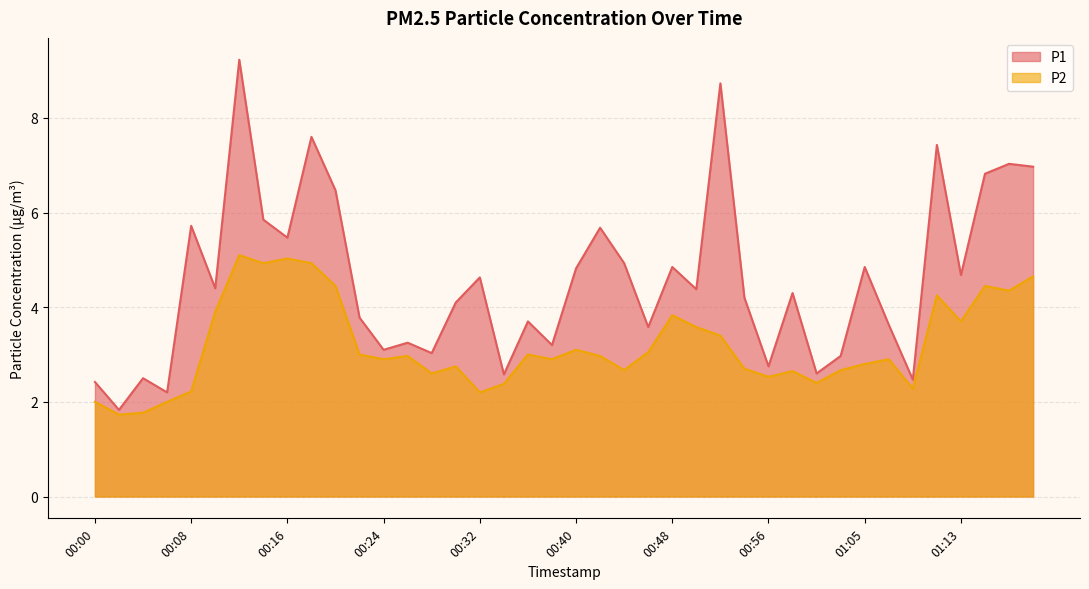

Reading left to right, what are all the values shown in this chart?

P1: 00:00=2.4	00:02=1.8	00:04=2.5	00:06=2.2	00:08=5.7	00:10=4.4	00:12=9.2	00:14=5.8	00:16=5.5	00:18=7.6	00:20=6.5	00:22=3.8	00:24=3.1	00:26=3.2	00:28=3.0	00:30=4.1	00:32=4.6	00:34=2.6	00:36=3.7	00:38=3.2	00:40=4.8	00:42=5.7	00:44=4.9	00:46=3.6	00:48=4.8	00:50=4.4	00:52=8.7	00:54=4.2	00:56=2.8	00:58=4.3	01:01=2.6	01:03=3.0	01:05=4.8	01:07=3.6	01:09=2.5	01:11=7.4	01:13=4.7	01:15=6.8	01:17=7.0	01:19=7.0
P2: 00:00=2.0	00:02=1.7	00:04=1.8	00:06=2.0	00:08=2.2	00:10=3.9	00:12=5.1	00:14=4.9	00:16=5.0	00:18=4.9	00:20=4.5	00:22=3.0	00:24=2.9	00:26=3.0	00:28=2.6	00:30=2.8	00:32=2.2	00:34=2.4	00:36=3.0	00:38=2.9	00:40=3.1	00:42=3.0	00:44=2.7	00:46=3.0	00:48=3.8	00:50=3.6	00:52=3.4	00:54=2.7	00:56=2.5	00:58=2.6	01:01=2.4	01:03=2.7	01:05=2.8	01:07=2.9	01:09=2.3	01:11=4.2	01:13=3.7	01:15=4.5	01:17=4.3	01:19=4.7